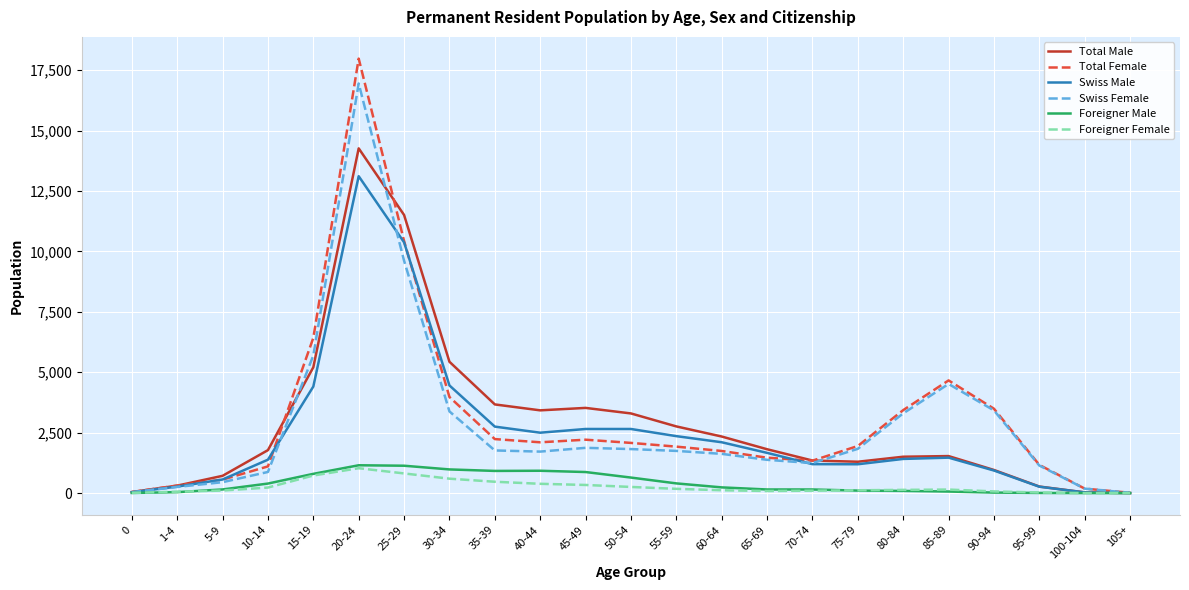

Which series changed the most between 25-29 and 55-59?

Total Male